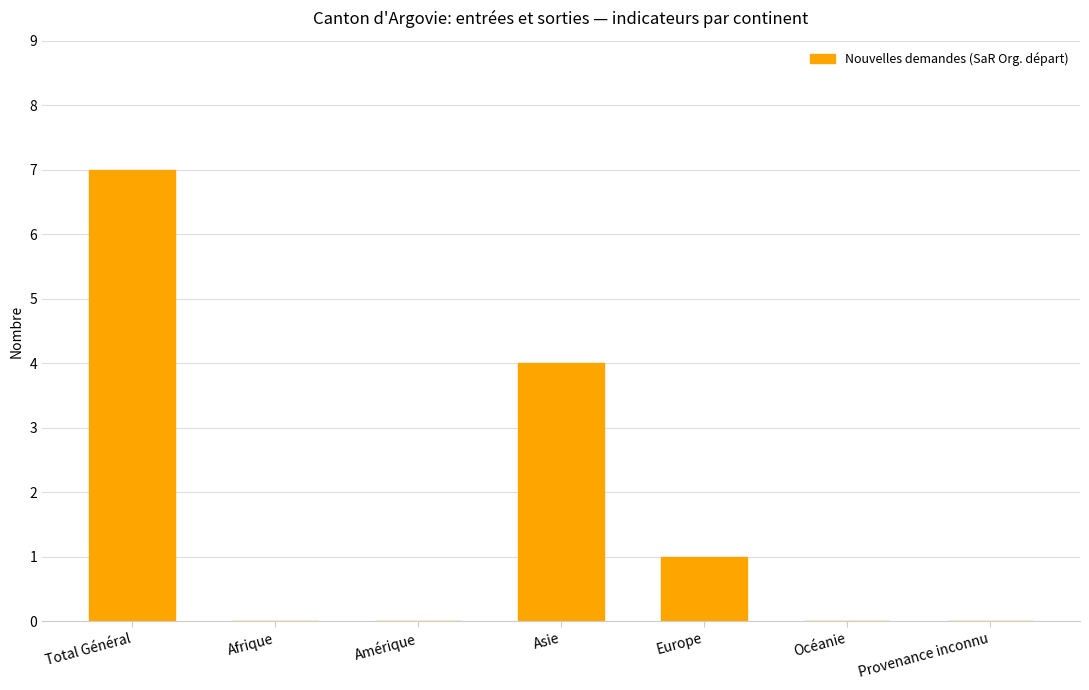

What is the sum of the values at Océanie and Total Général?

7